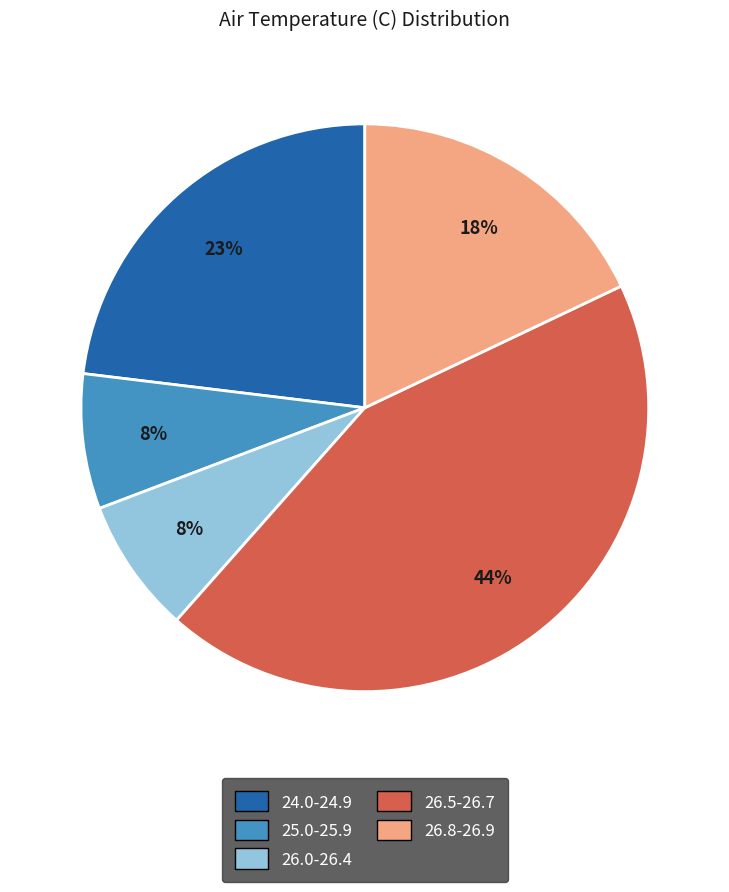

Is the sum of 24.0-24.9 and 26.8-26.9 greater than half?

No